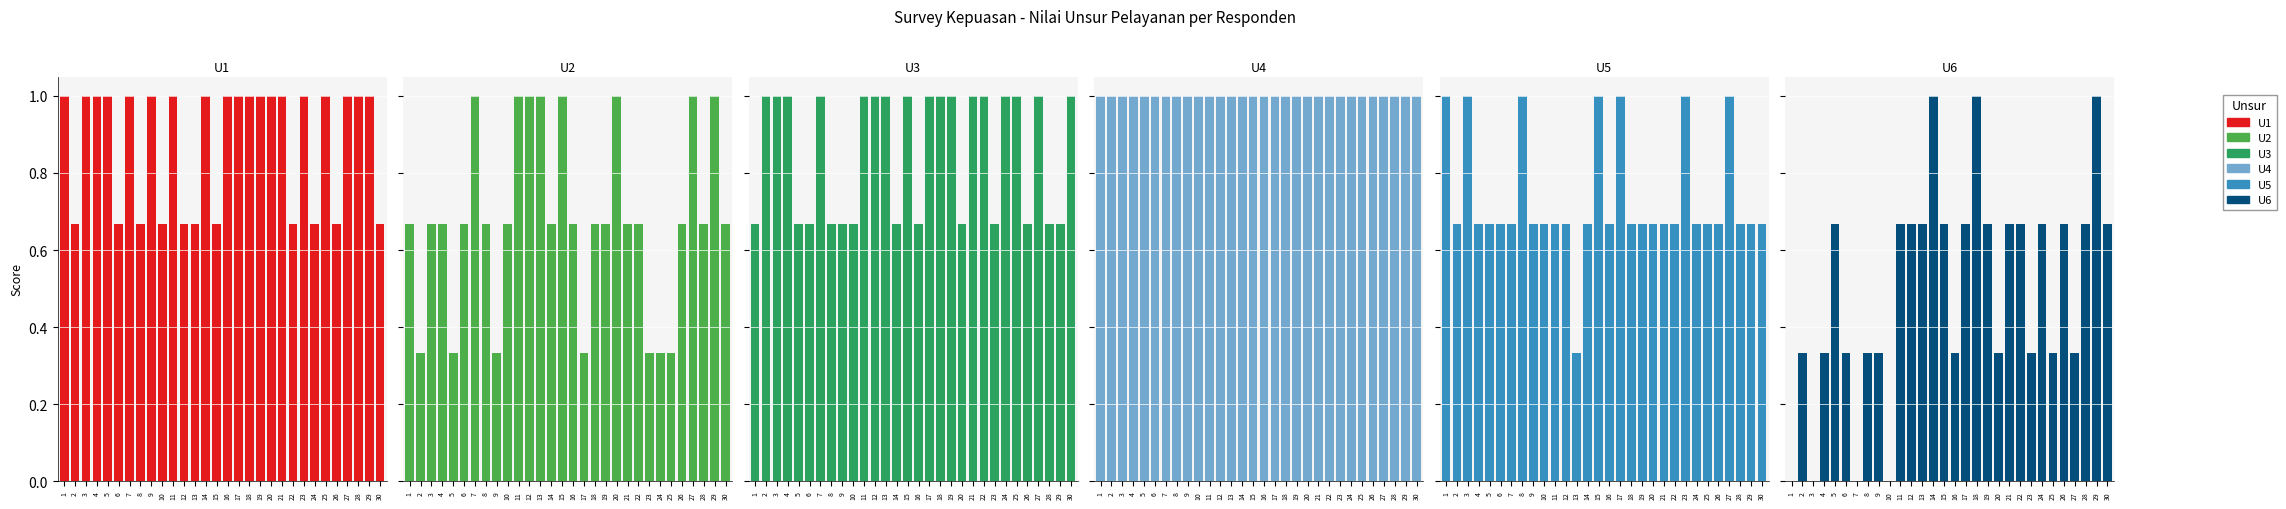

Does the chart contain stacked bars?

No